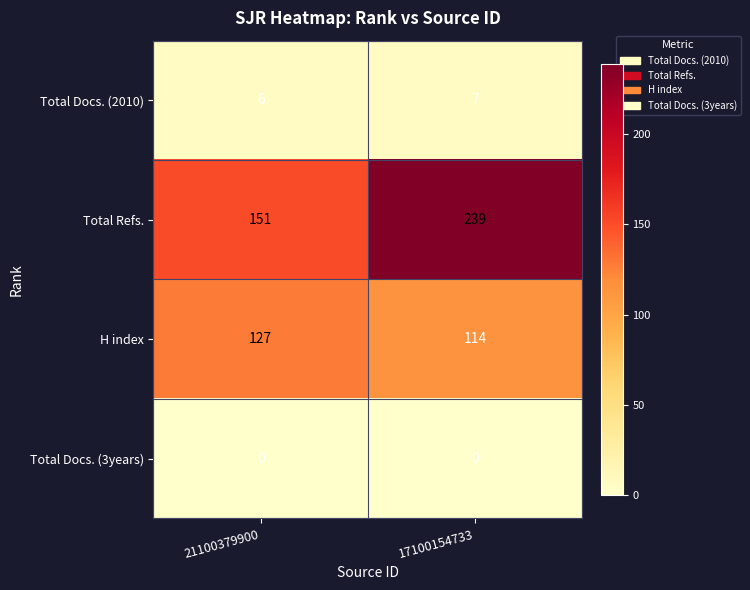

Reading left to right, transcribe all the data shown in this chart.

Total Docs. (2010): 21100379900=6	17100154733=7
Total Refs.: 21100379900=151	17100154733=239
H index: 21100379900=127	17100154733=114
Total Docs. (3years): 21100379900=0	17100154733=0